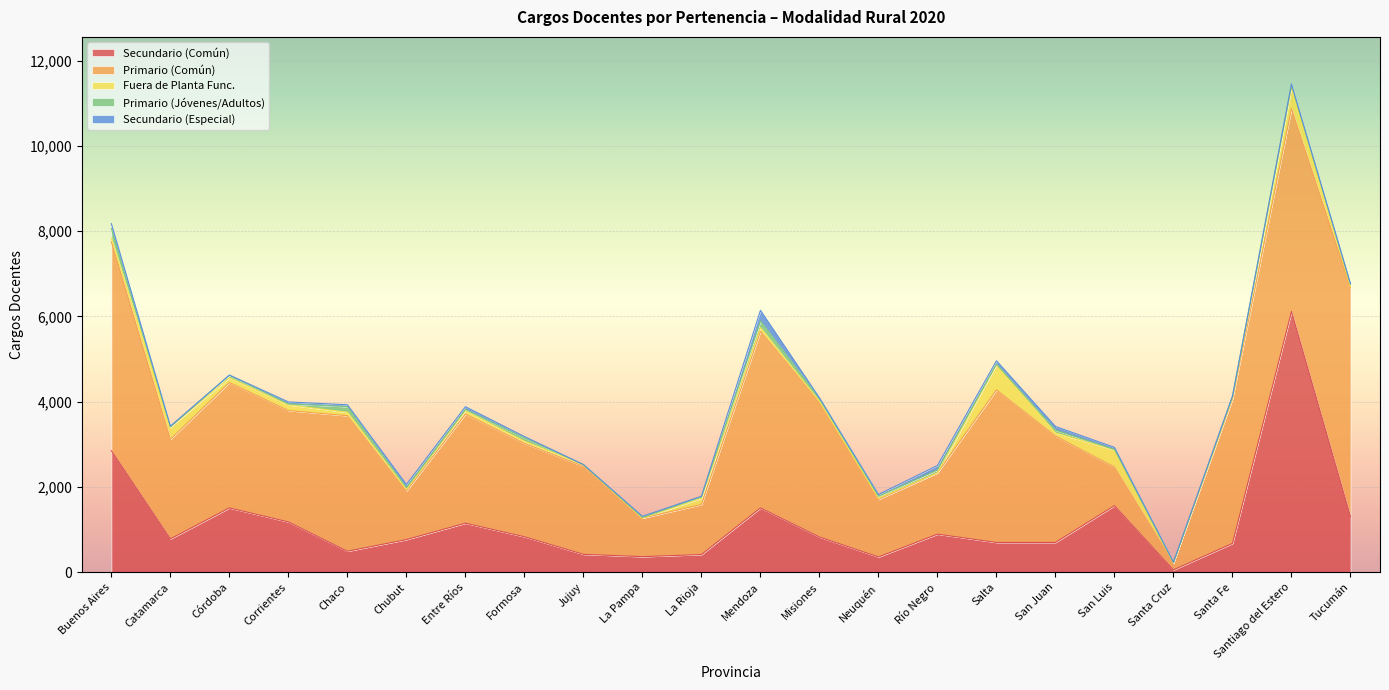

What are all the series names shown in the legend?

Secundario (Común), Primario (Común), Fuera de Planta Func., Primario (Jóvenes/Adultos), Secundario (Especial)